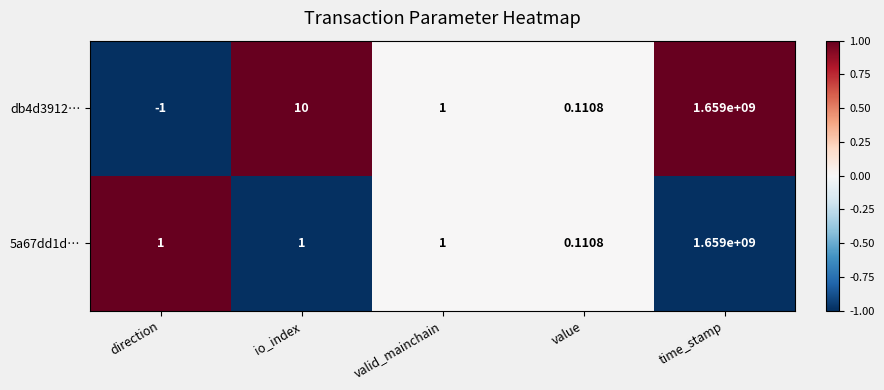

At how many categories does at least one series exceed 0?

5